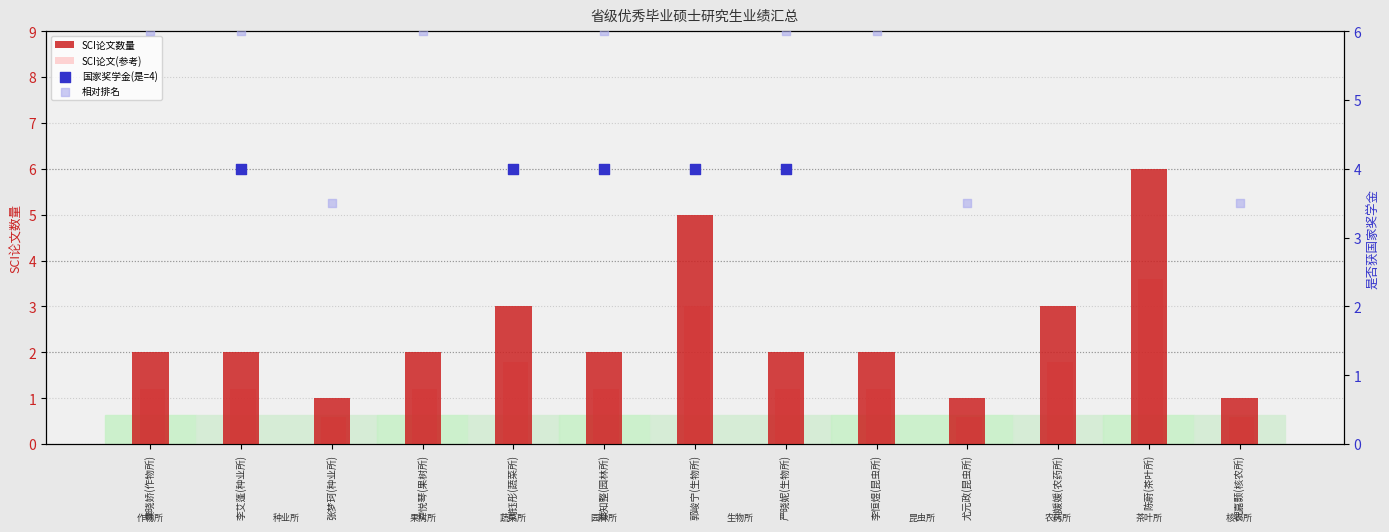

At which category is the sum across all series the highest?

郭峻宁(生物所)